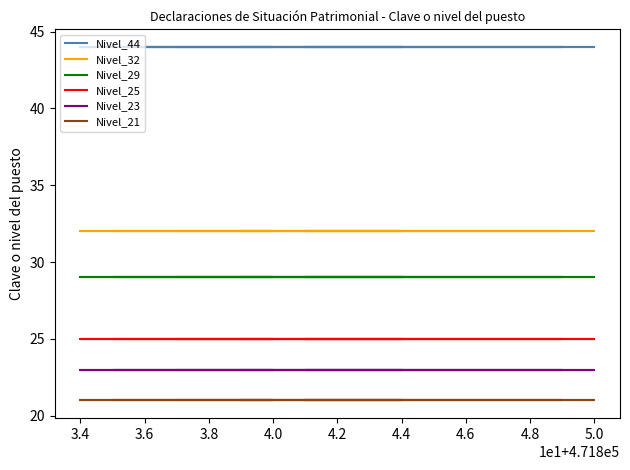

What is the value of the Nivel_32 point at the 13th from the left?

32